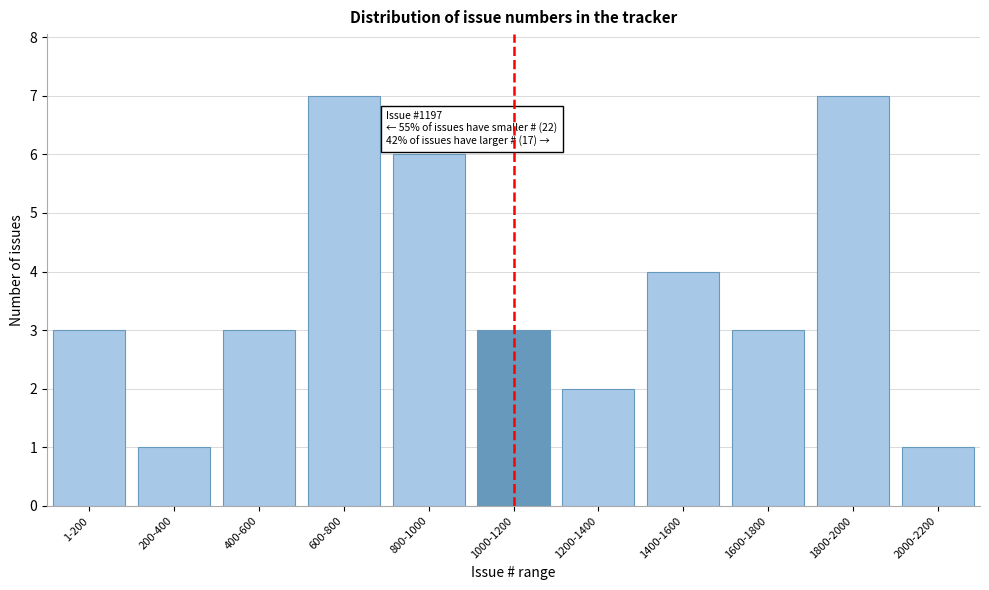

Reading left to right, transcribe all the data shown in this chart.

1-200=3	200-400=1	400-600=3	600-800=7	800-1000=6	1000-1200=3	1200-1400=2	1400-1600=4	1600-1800=3	1800-2000=7	2000-2200=1